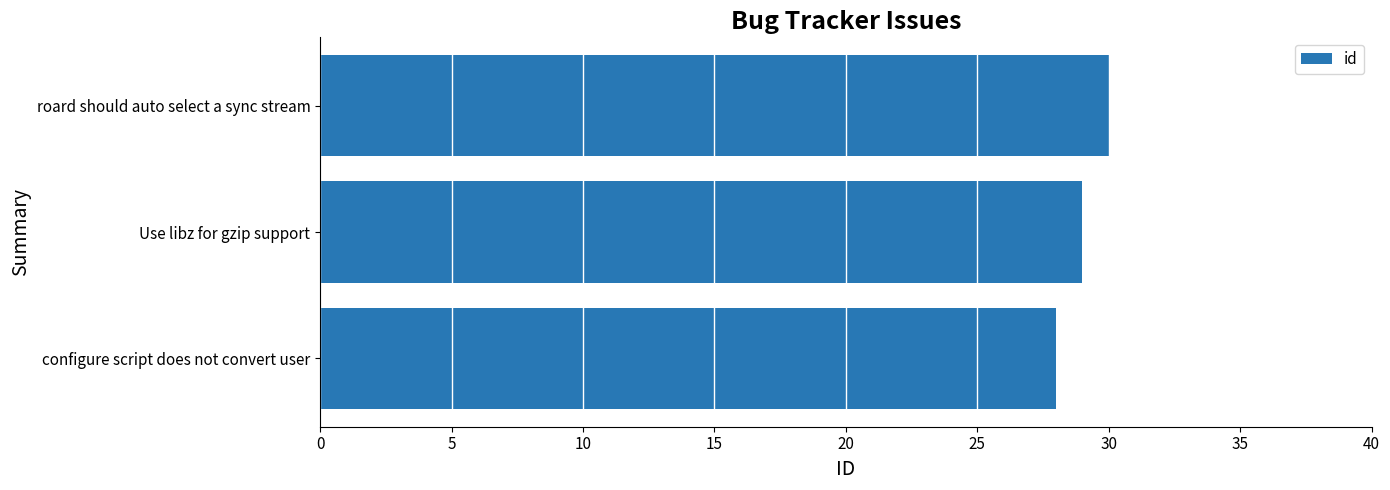

What is the approximate value at roard should auto select a sync stream?

30